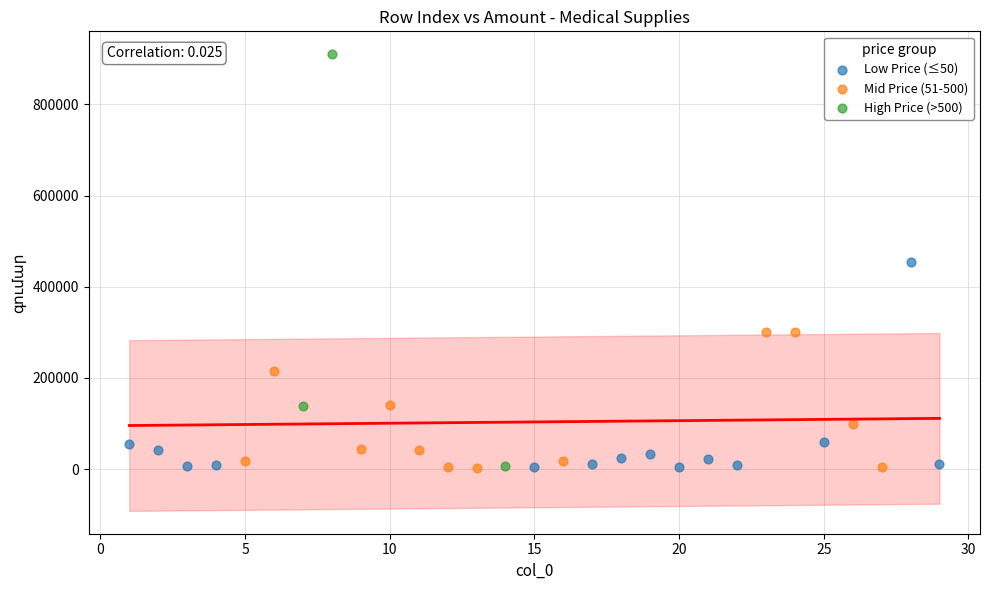

Which series has the largest Y range (max minus min)?

High Price (>500)